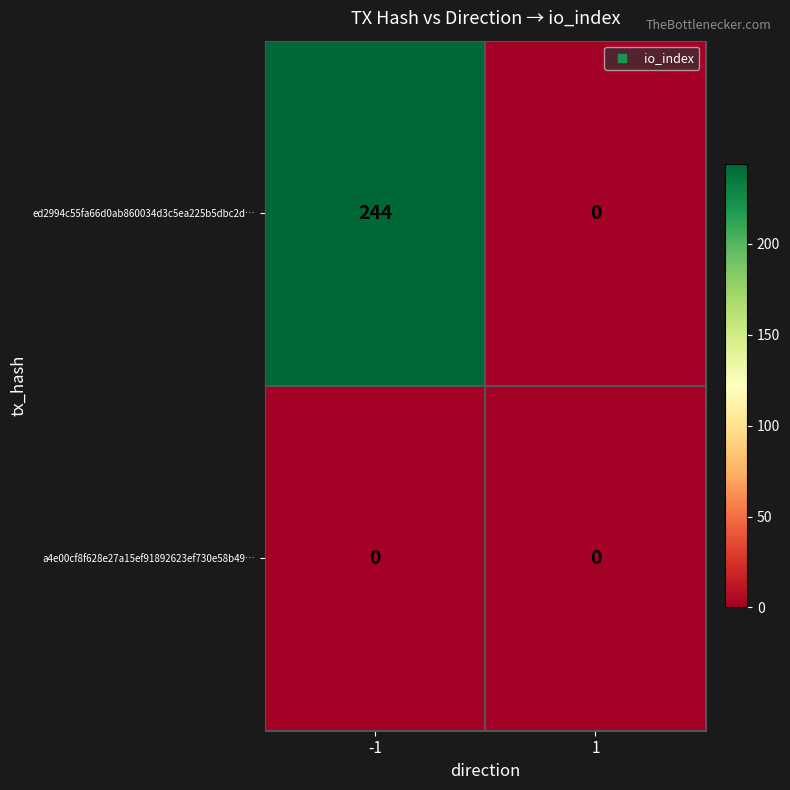

What is the greatest value displayed?

244